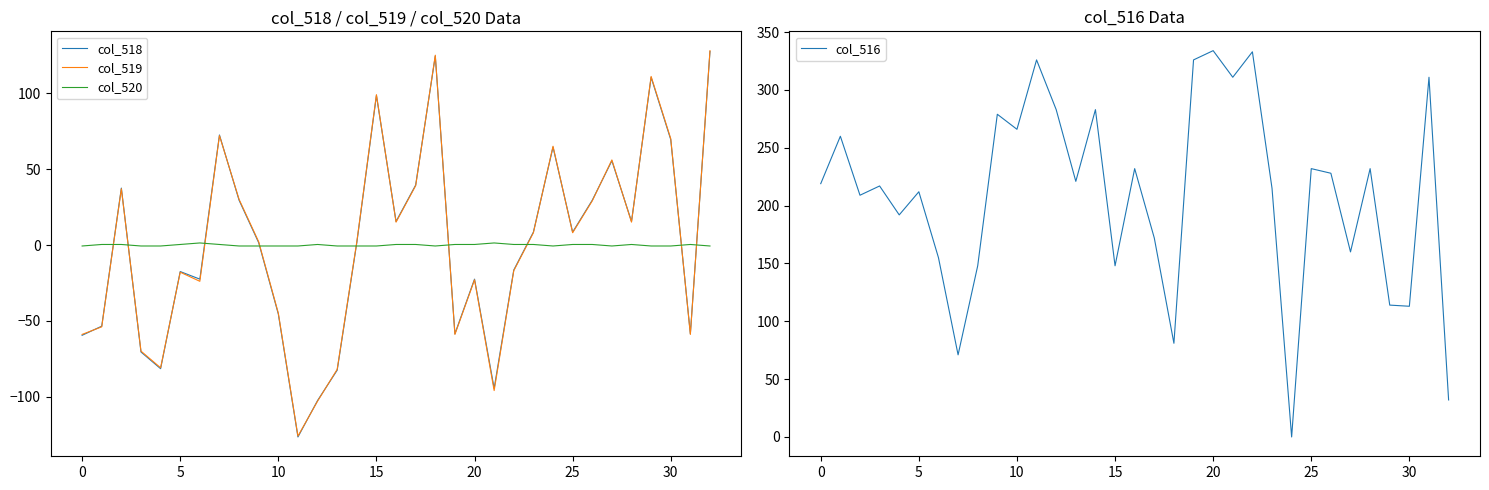

Which series has the largest total across all categories?

col_516